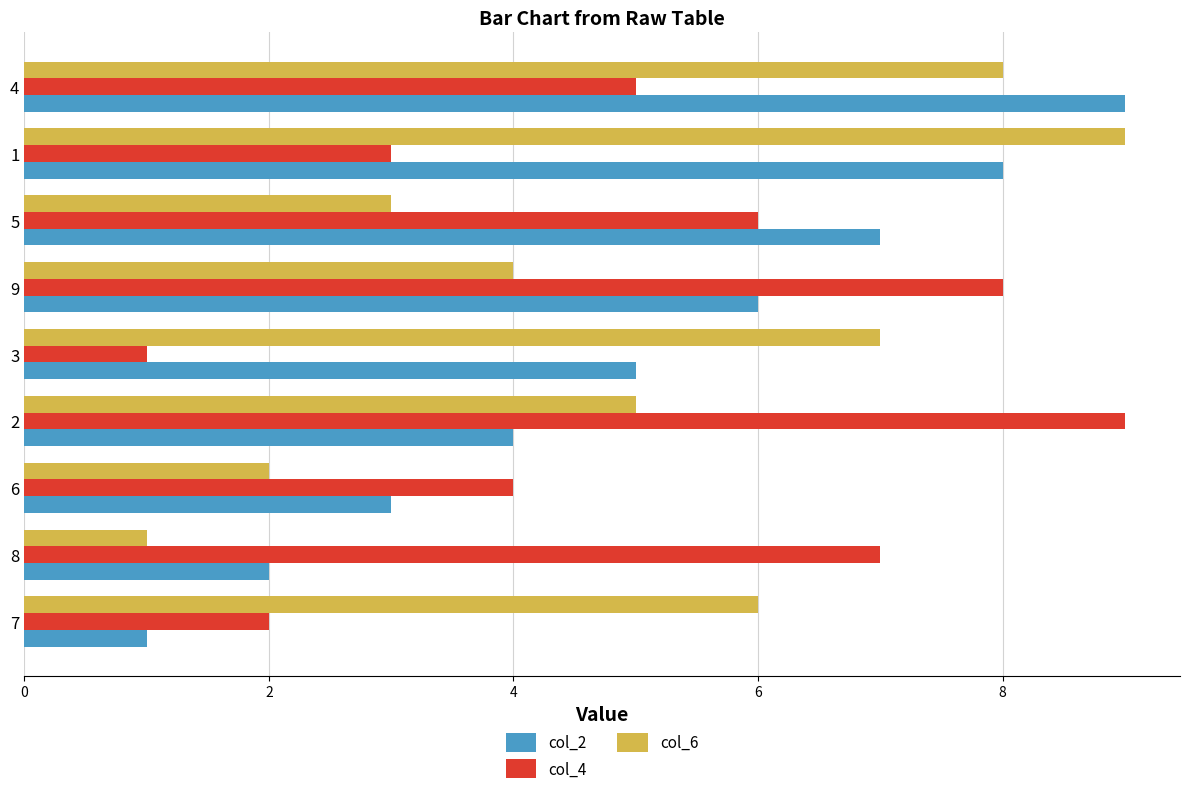

Is the value of col_2 at 3 greater than the value of col_6 at 1?

No